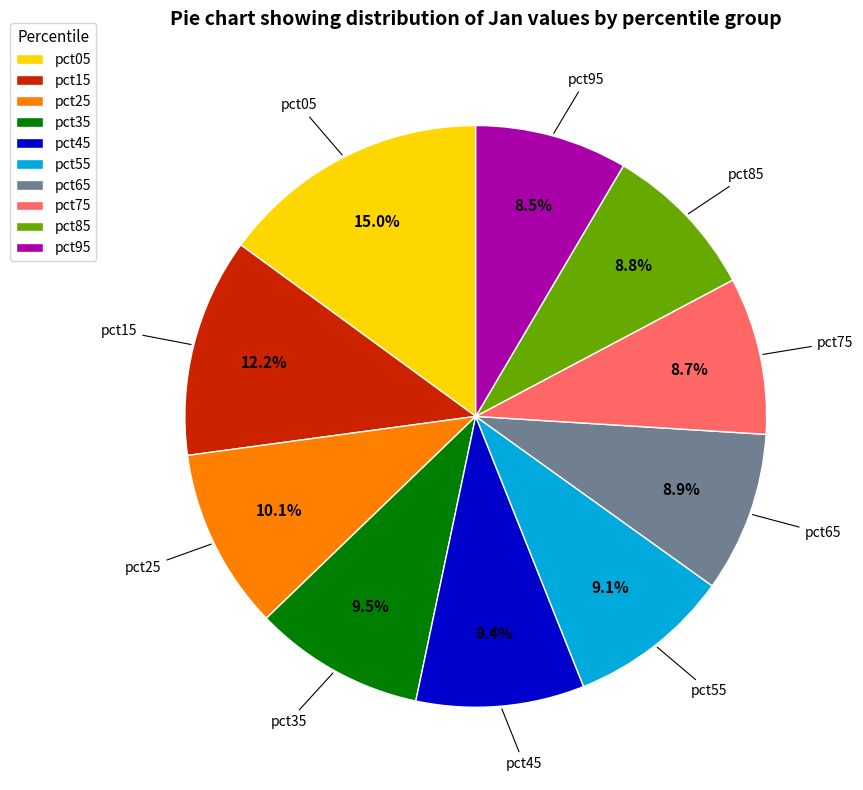

Which slice is the largest?

pct05